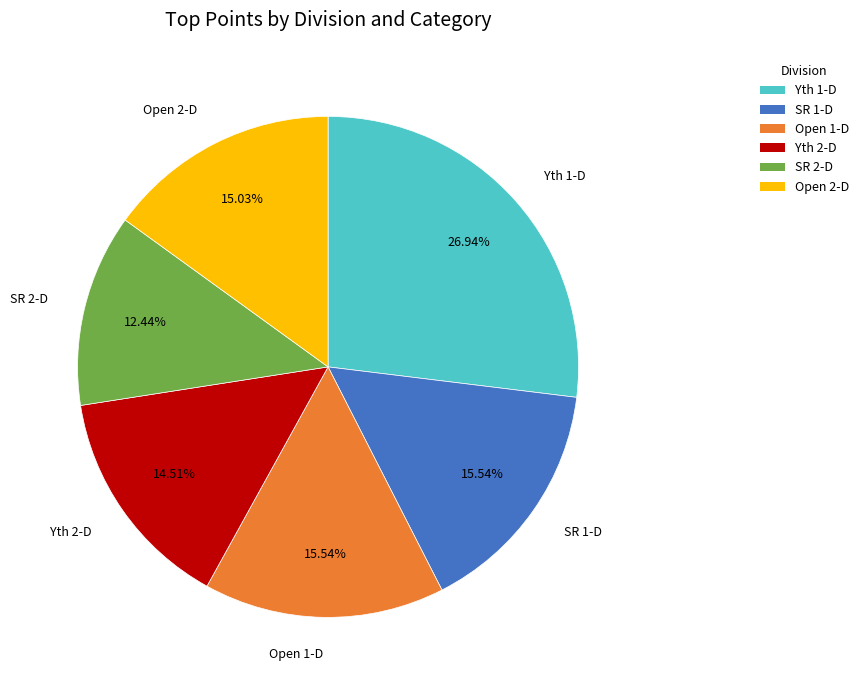

Is there a majority slice in this chart?

No